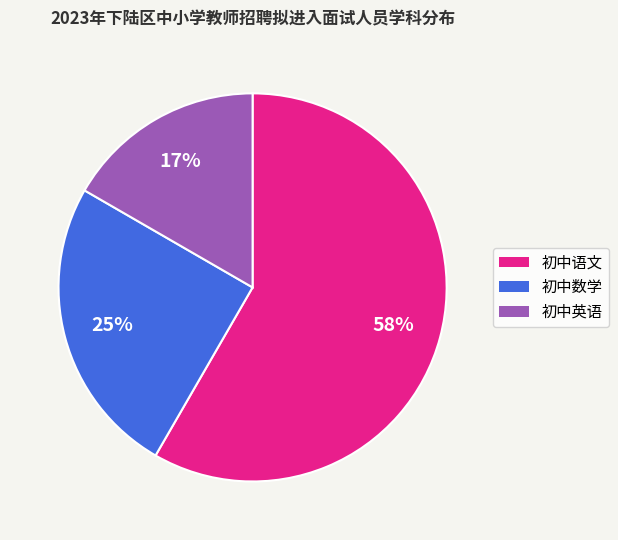

Which slice is the largest?

初中语文